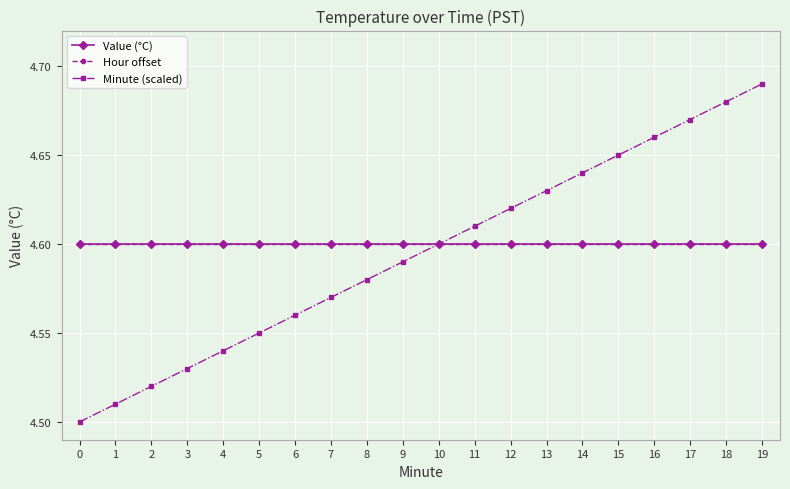

Does the chart have visible grid lines?

Yes